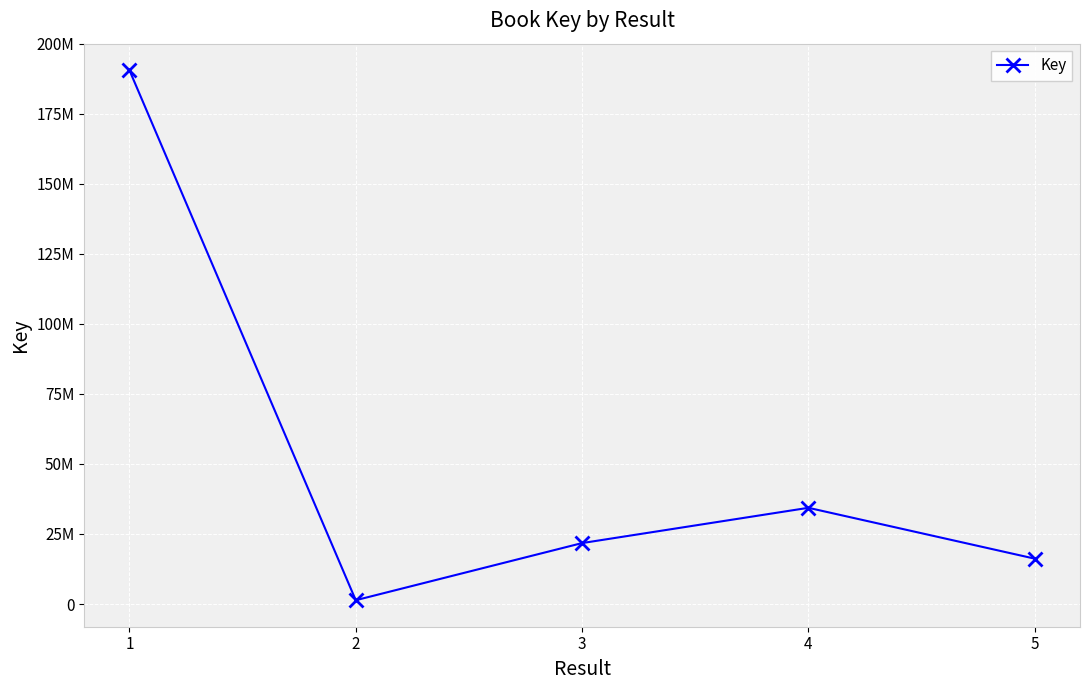

Rank the categories by value from lowest to highest.

2, 5, 3, 4, 1